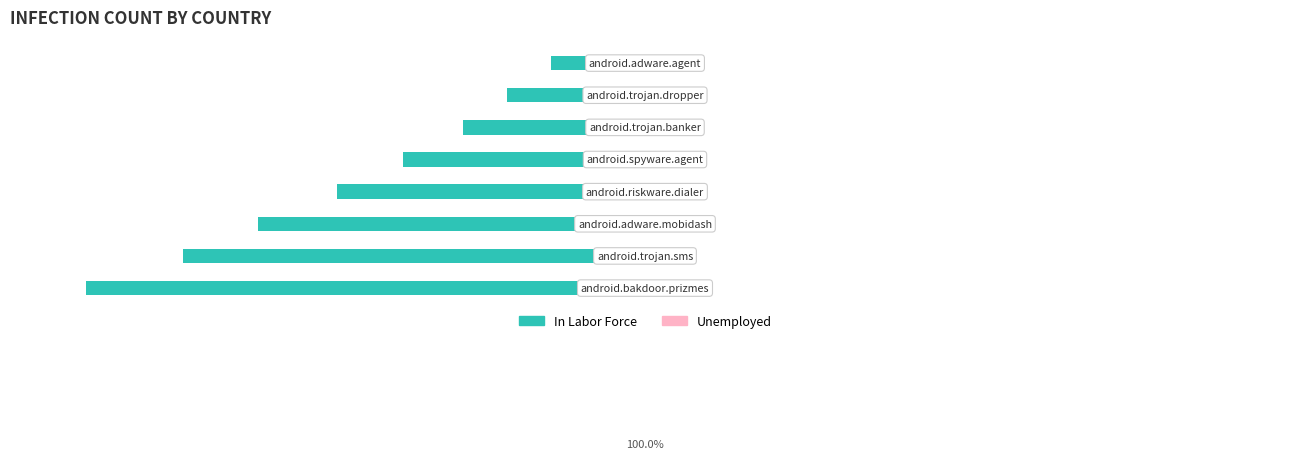

What is the minimum value shown in the chart?

-96.8